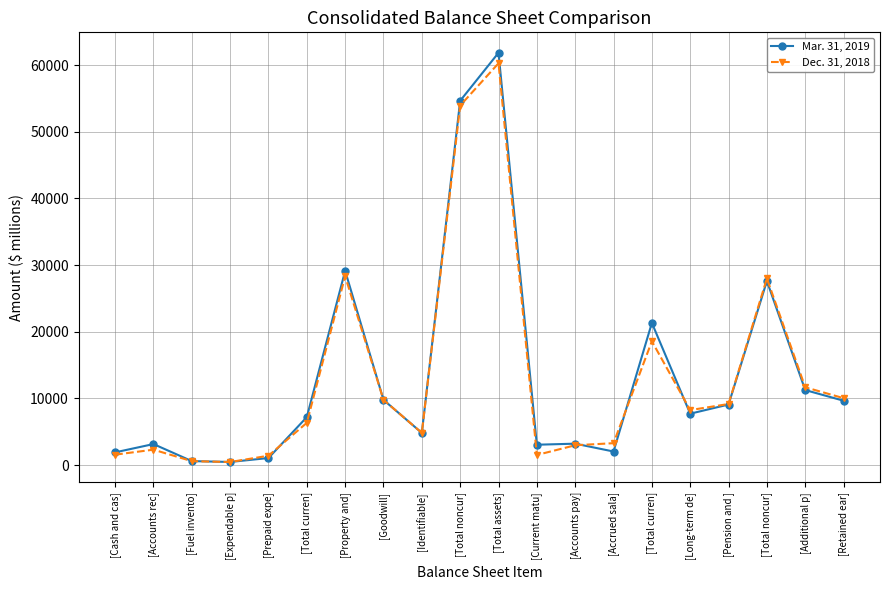

What are all the series names shown in the legend?

Mar. 31, 2019, Dec. 31, 2018